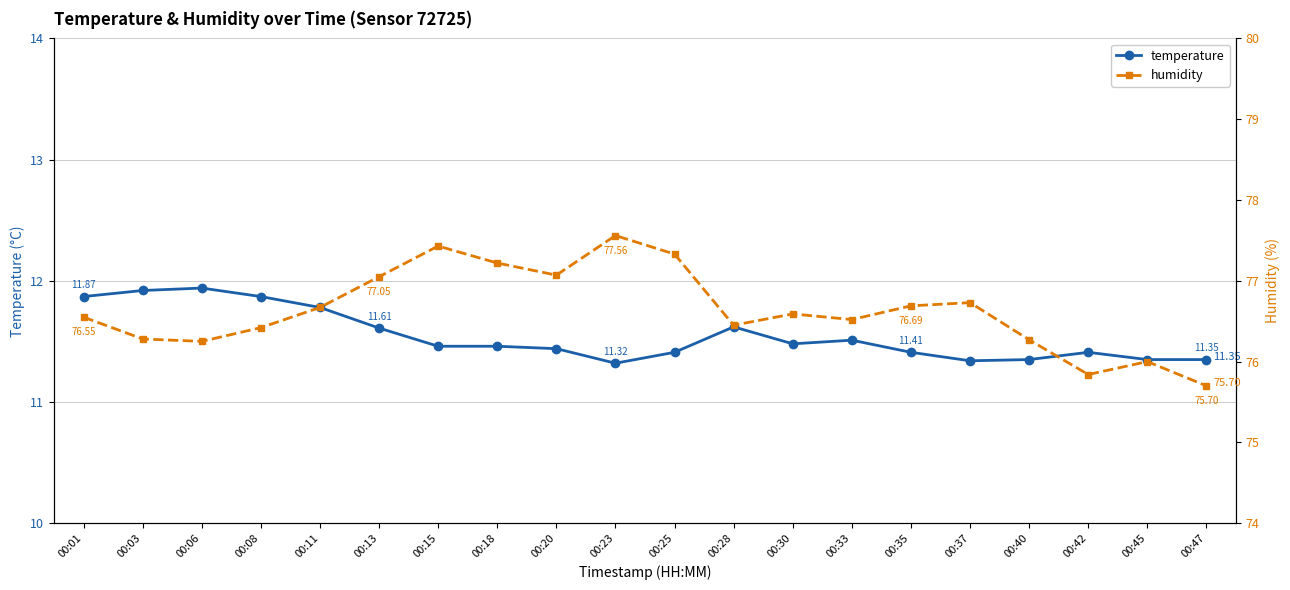

What is the sum of all temperature values?

230.9